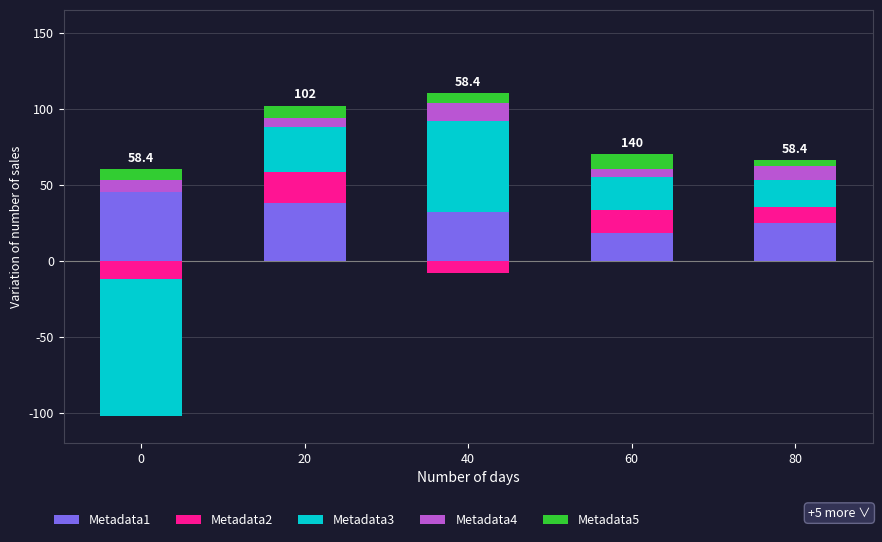

At which category is the sum across all series the highest?

40